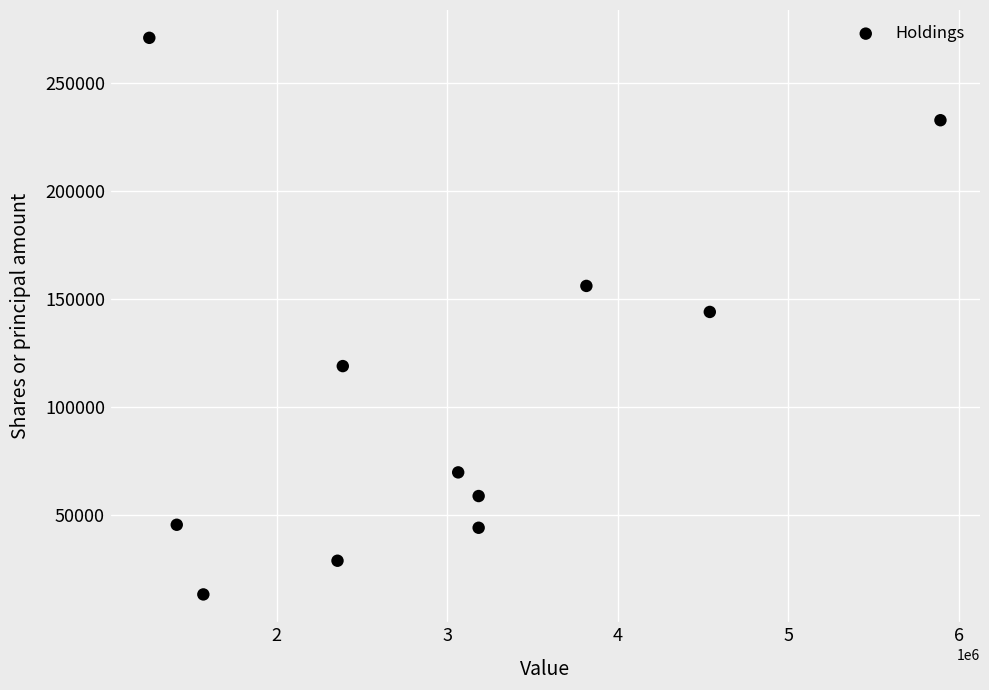

What is the average Y value?

107589